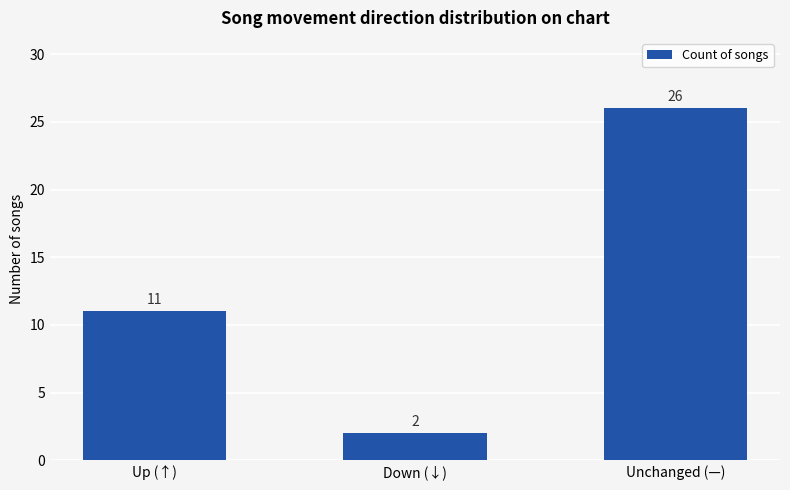

What is the average value?

13